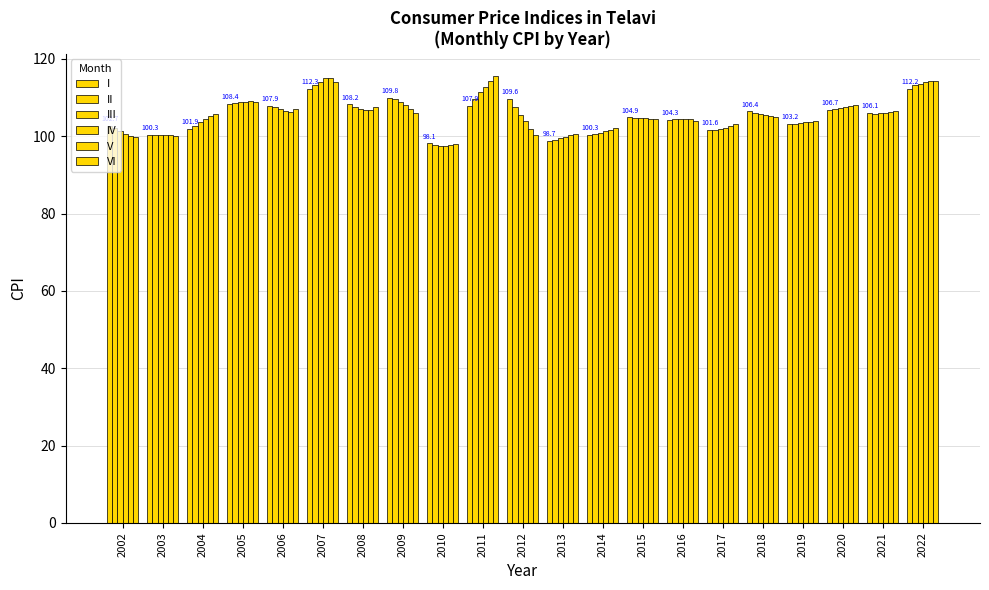

How many categories are shown in the chart?

21